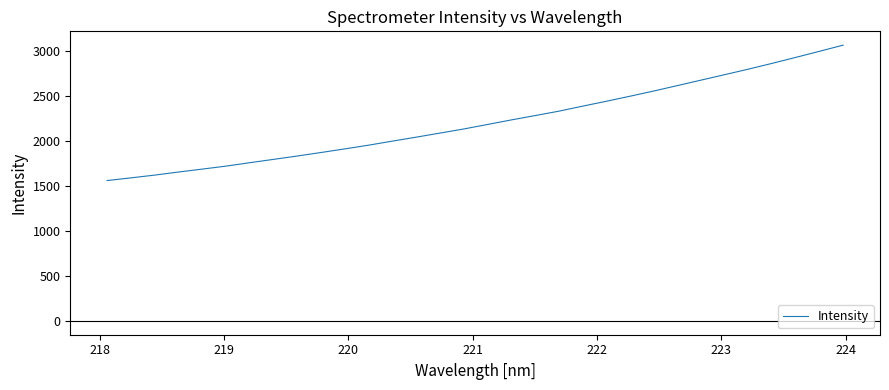

What is the greatest value displayed?

3060.3